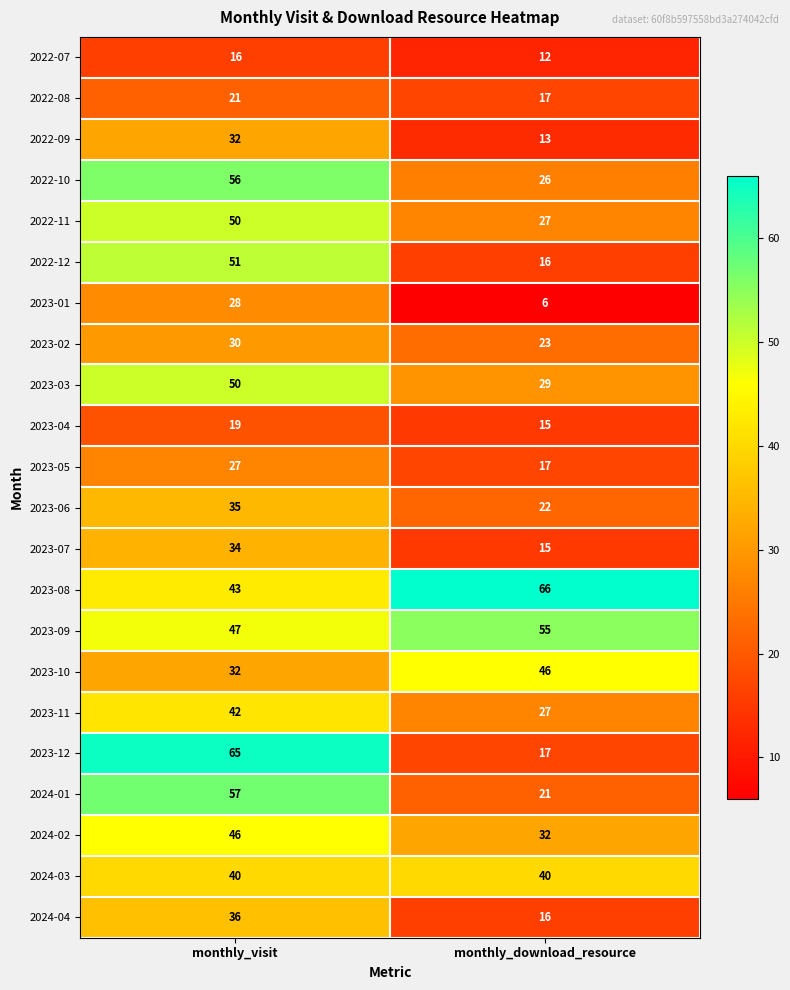

How many distinct data groups are displayed?

22